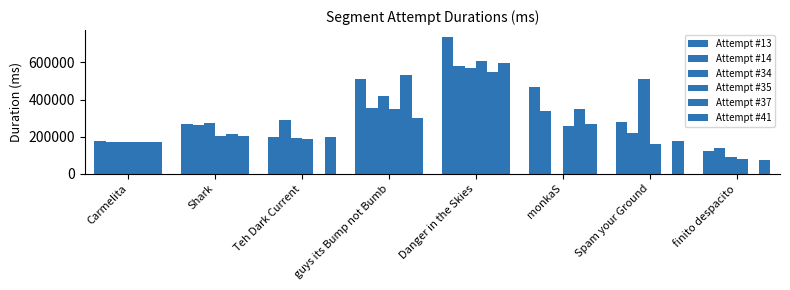

Is it true that Attempt #37 equals 549475 at Danger in the Skies?

True